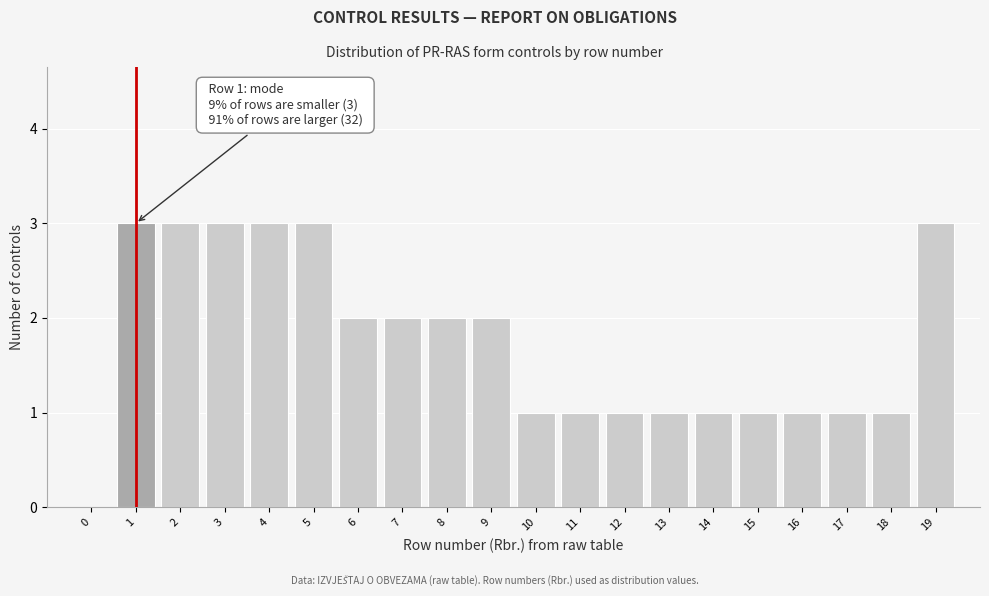

Reading left to right, extract all data points from this chart.

0=0	1=3	2=3	3=3	4=3	5=3	6=2	7=2	8=2	9=2	10=1	11=1	12=1	13=1	14=1	15=1	16=1	17=1	18=1	19=3